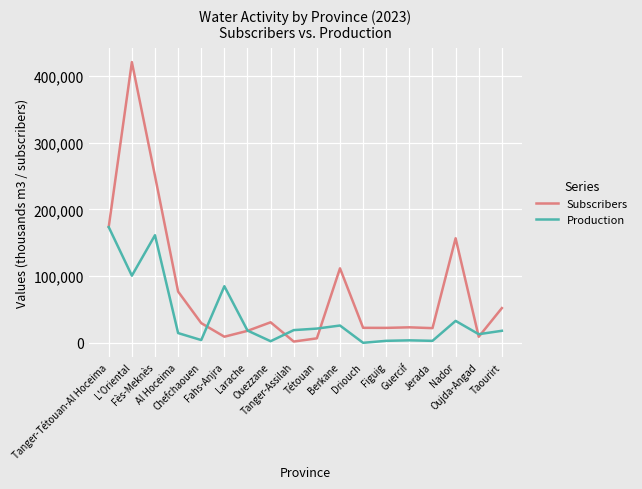

Rank the series by their average value, from highest to lowest.

Subscribers, Production